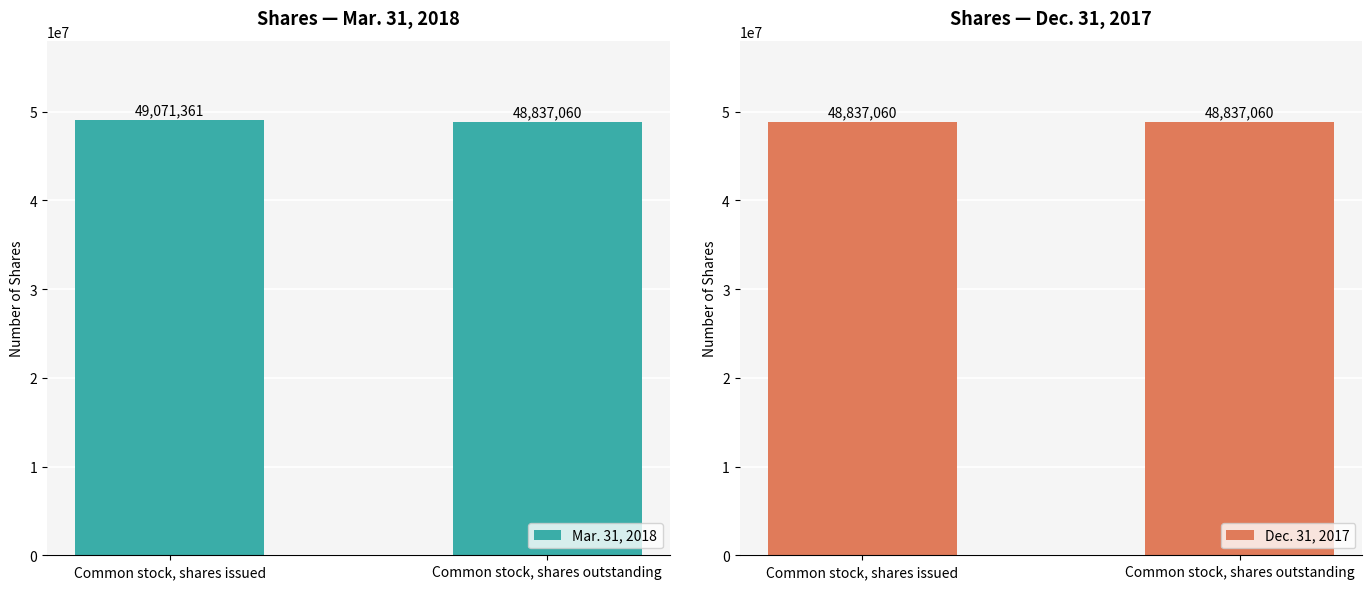

What is the value of the Dec. 31, 2017 bar at the 1st from the left?

48837060